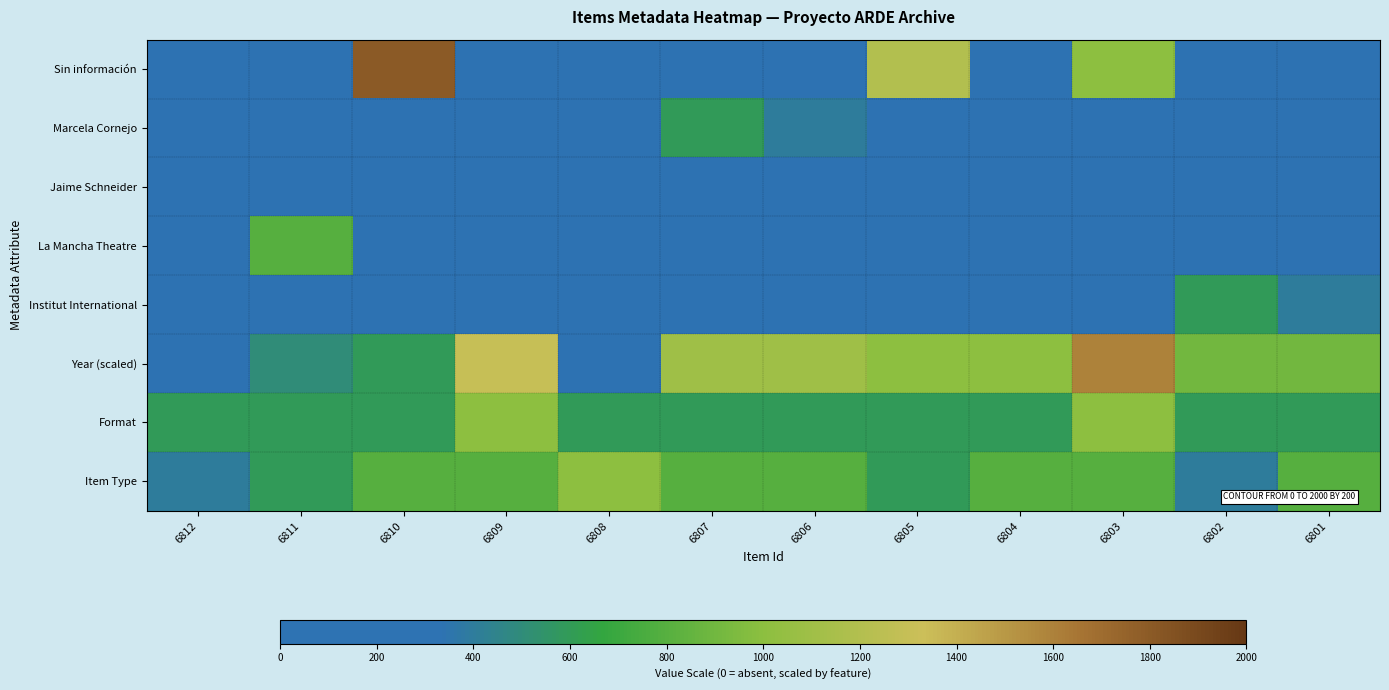

Count the number of data series in this chart.

8